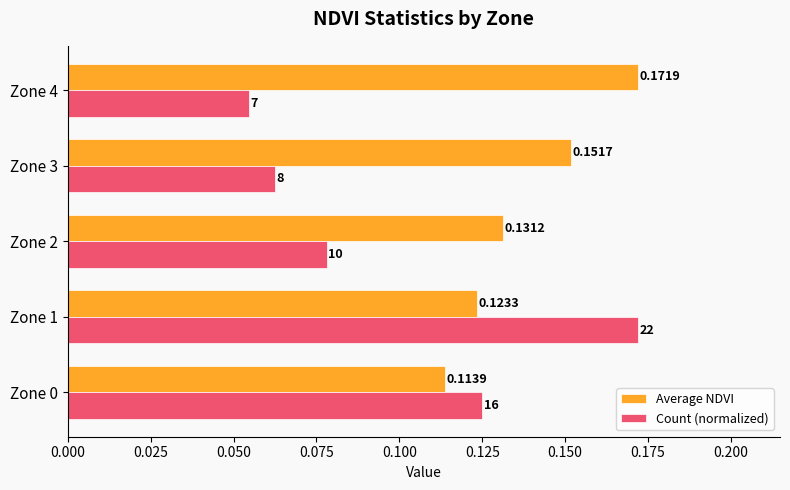

Rank the categories by Count (normalized) value from highest to lowest.

Zone 1, Zone 0, Zone 2, Zone 3, Zone 4